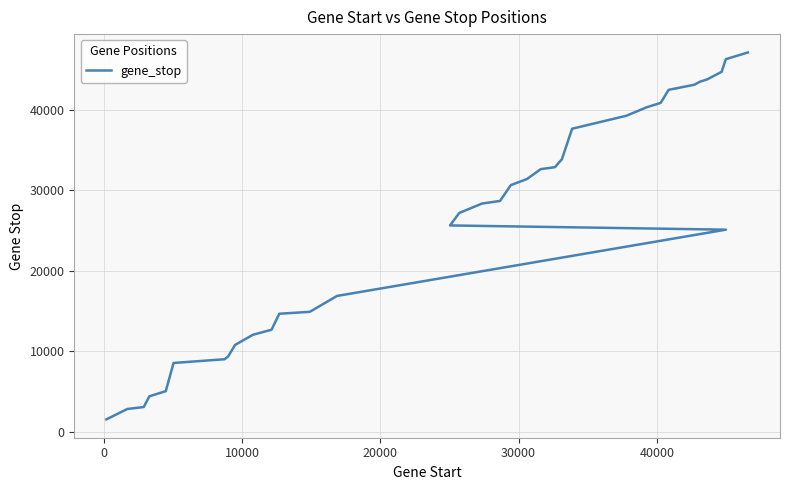

How many values exceed 25622?

19